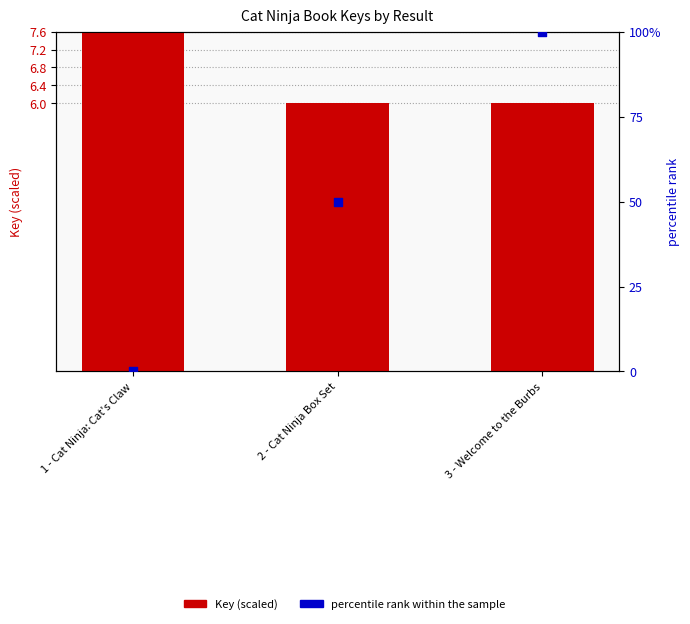

What are all the series names shown in the legend?

Key (scaled), percentile rank within the sample